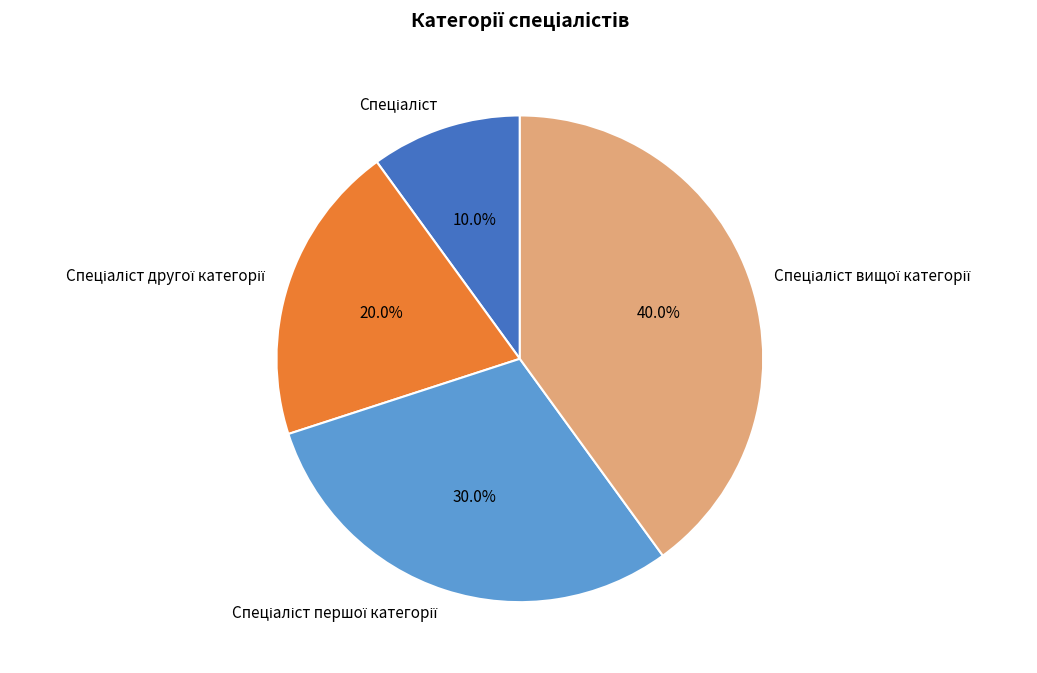

Is there a majority slice in this chart?

No